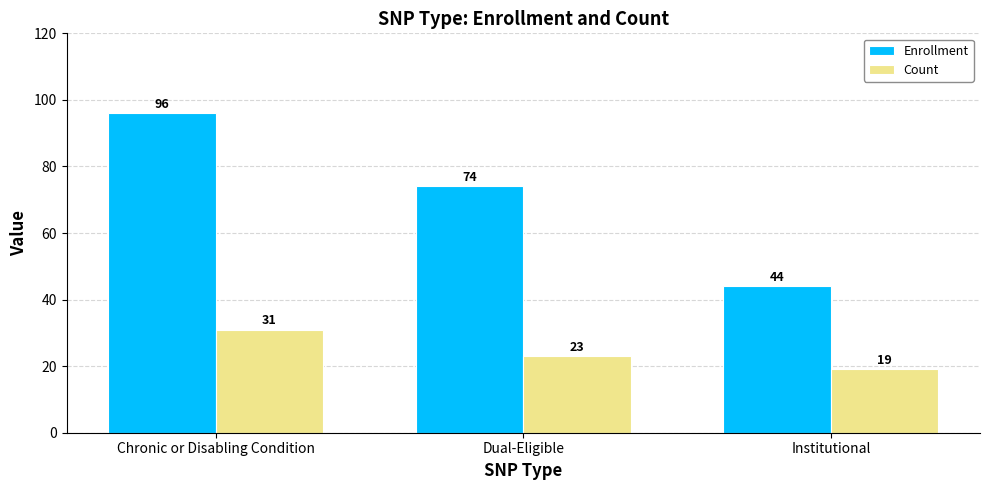

Rank the series by their average value, from lowest to highest.

Count, Enrollment